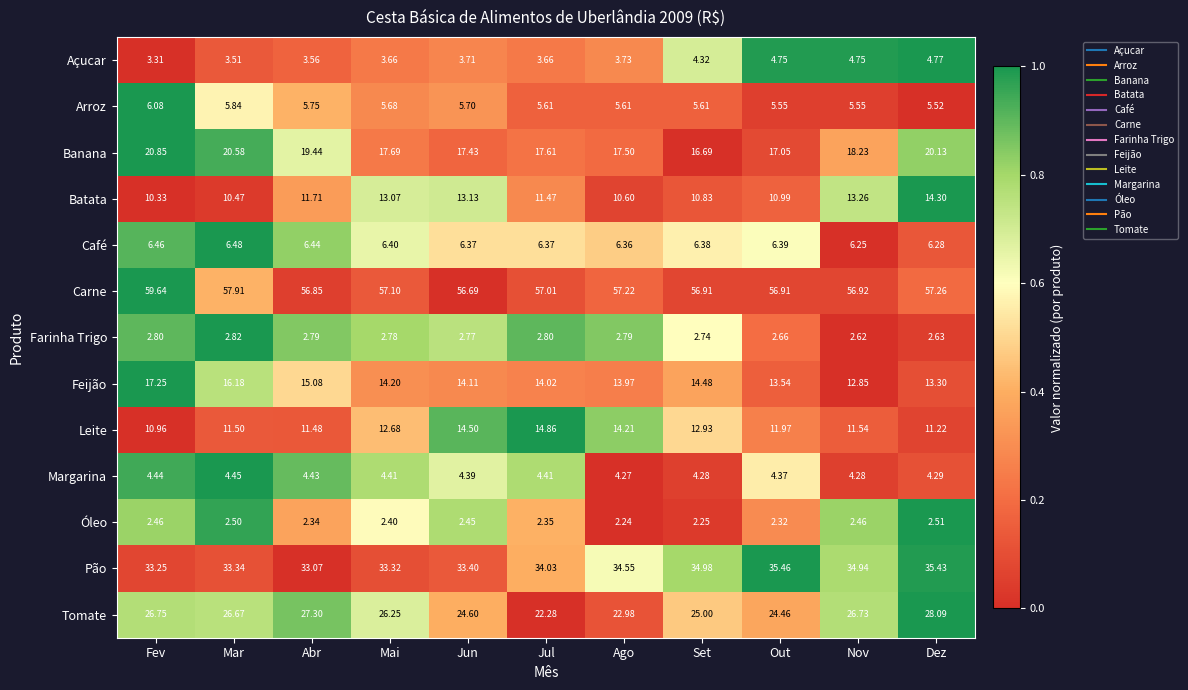

List the labels in order of Tomate value, largest first.

Dez, Abr, Fev, Nov, Mar, Mai, Set, Jun, Out, Ago, Jul